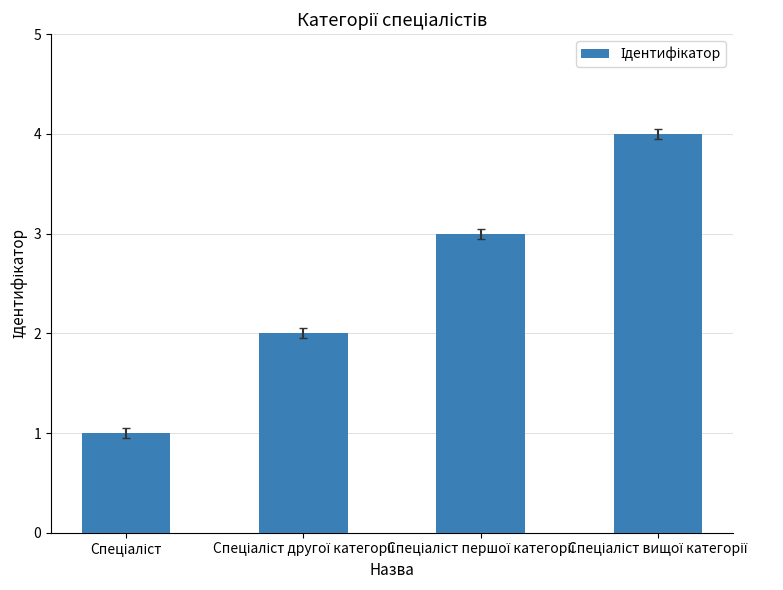

How many series are shown in this chart?

1